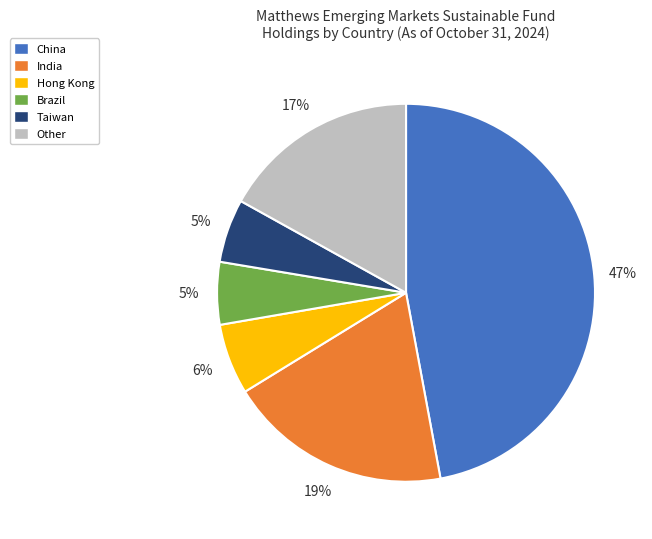

To the nearest percent, what portion does Hong Kong represent?

6%